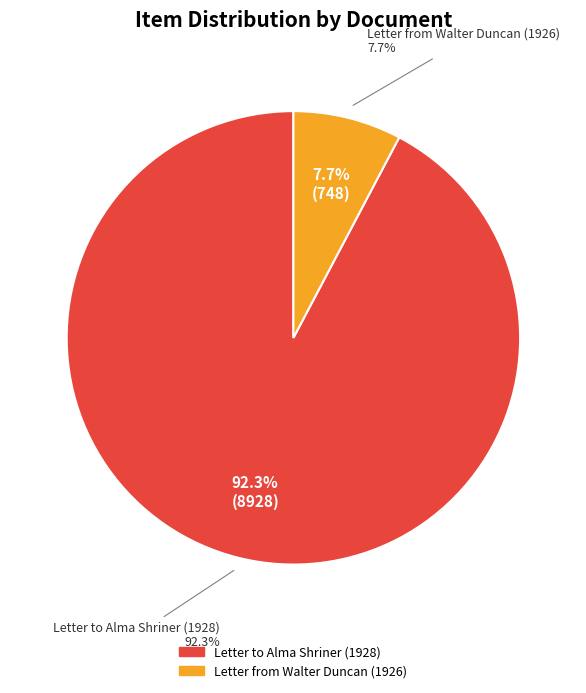

Between Letter to Alma Shriner (1928) and Letter from Walter Duncan (1926), which is larger?

Letter to Alma Shriner (1928)